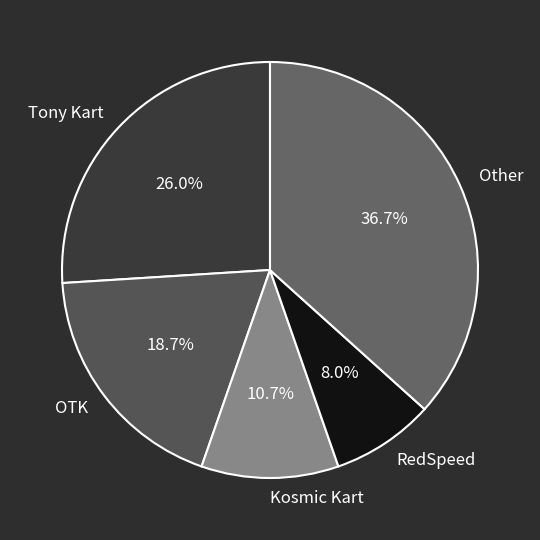

Does any single category account for the majority?

No